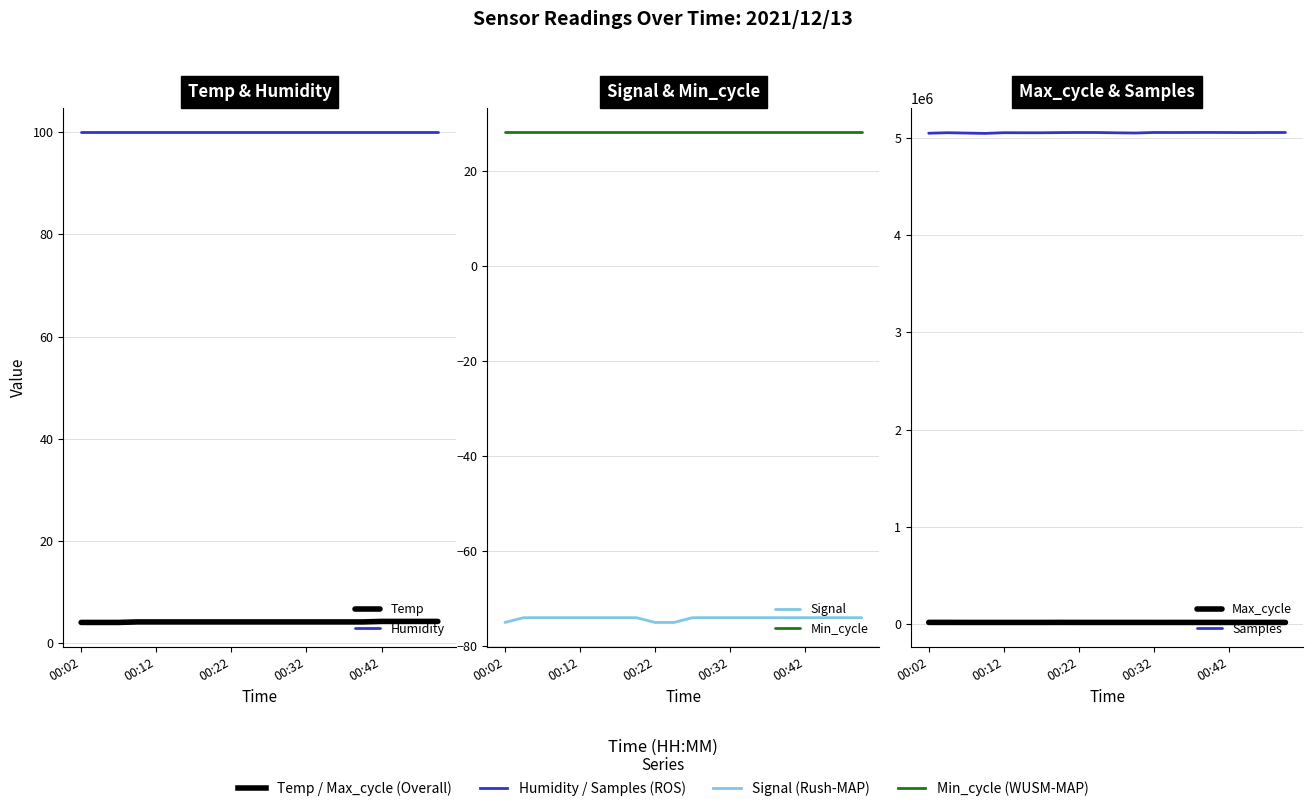

Does the chart have visible grid lines?

Yes